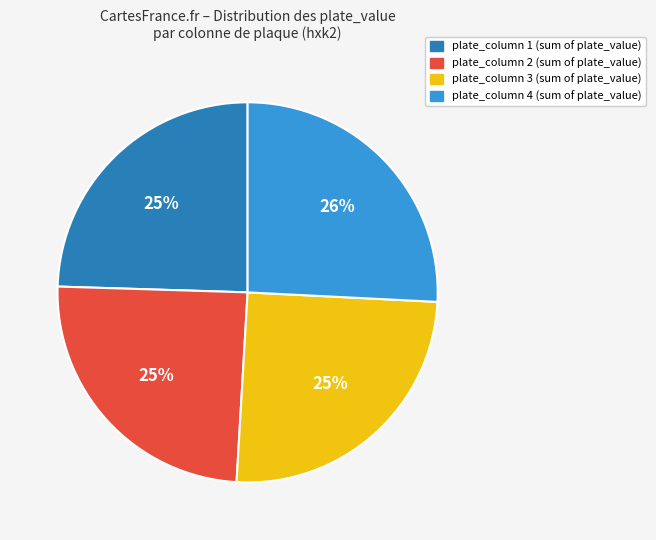

Count the number of slices in the pie.

4